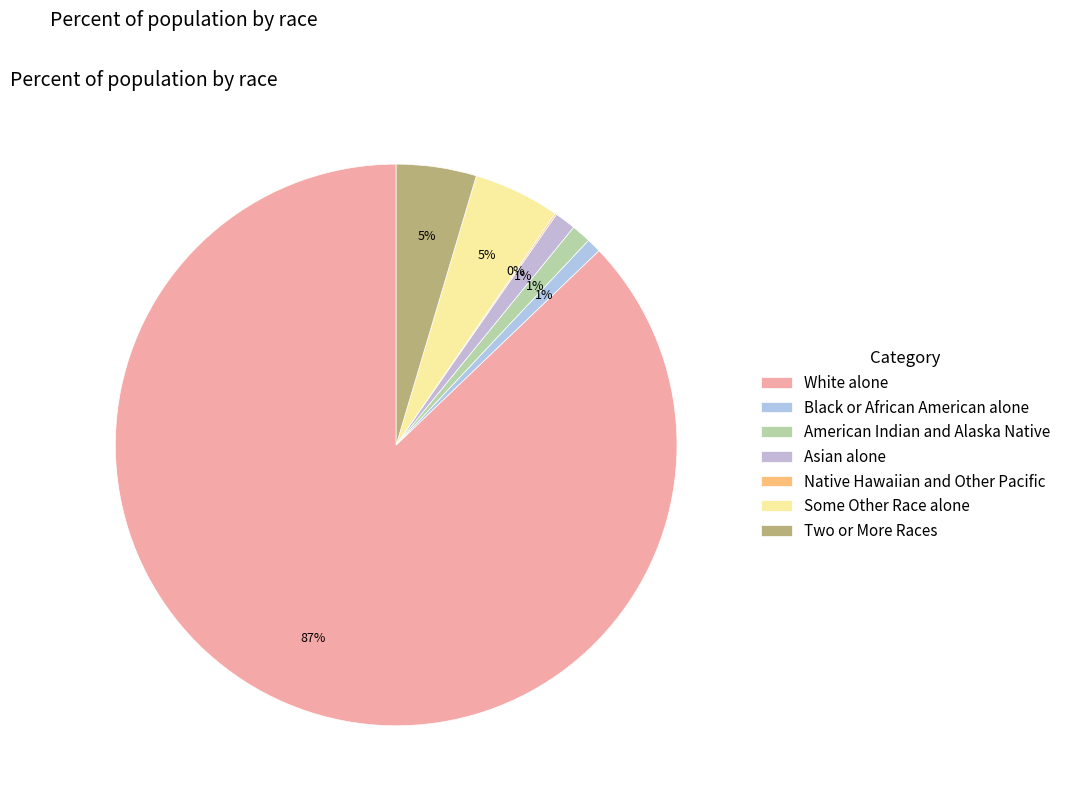

Combined, do Black or African American alone and White alone account for over 50%?

Yes